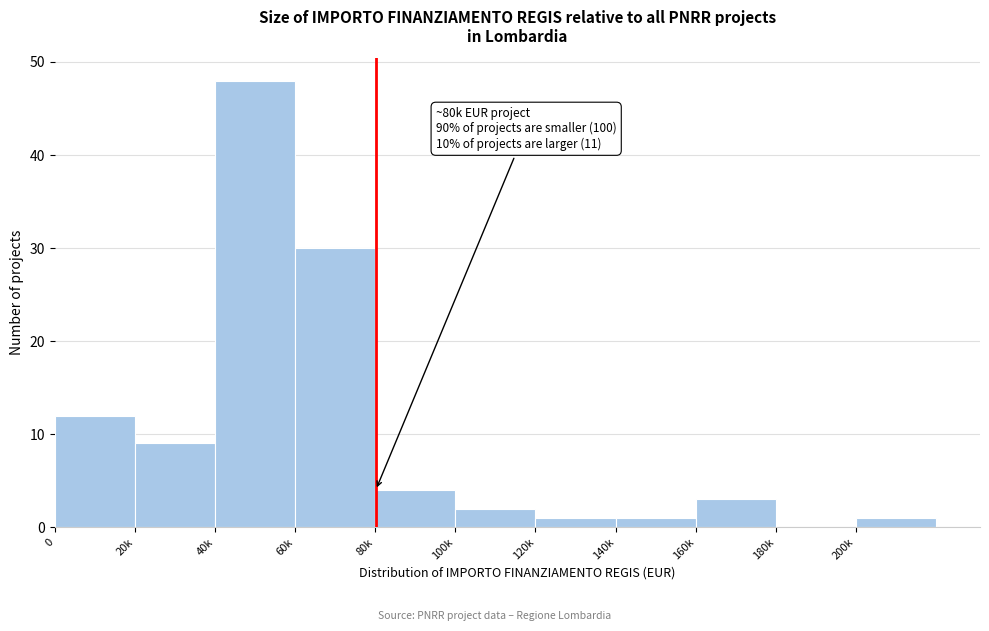

Reading right to left, transcribe all the data shown in this chart.

200k=1	180k=0	160k=3	140k=1	120k=1	100k=2	80k=4	60k=30	40k=48	20k=9	0=12